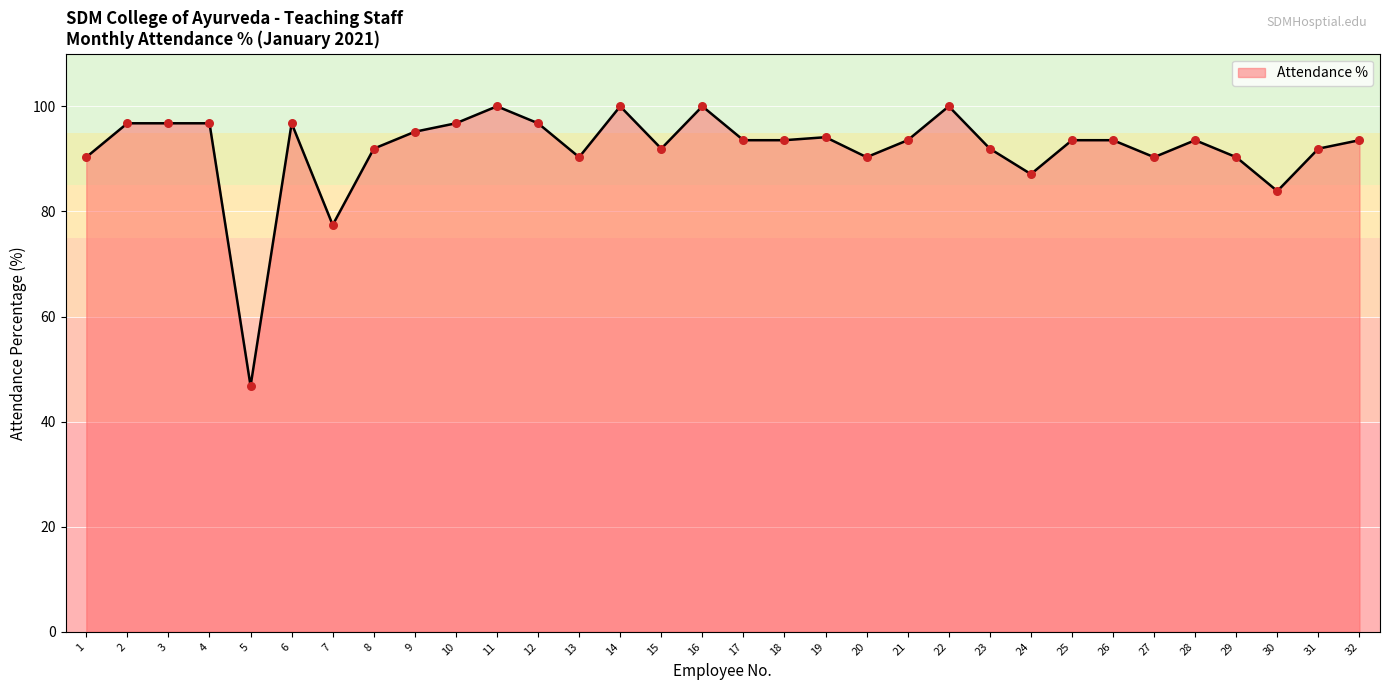

Approximately how many times larger is the value at 11 compared to 23?

1.1